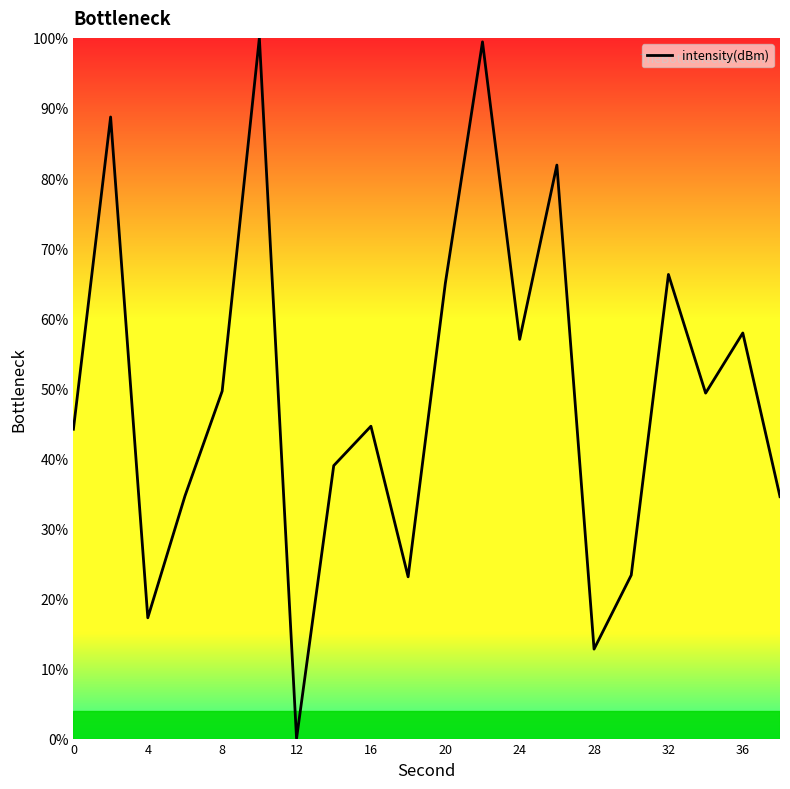

What is the difference between the maximum and minimum values?

100.0